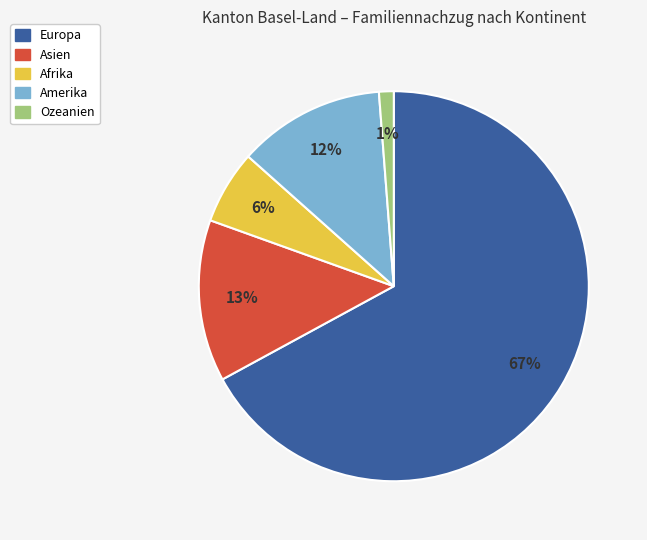

To the nearest percent, what portion does Amerika represent?

12%